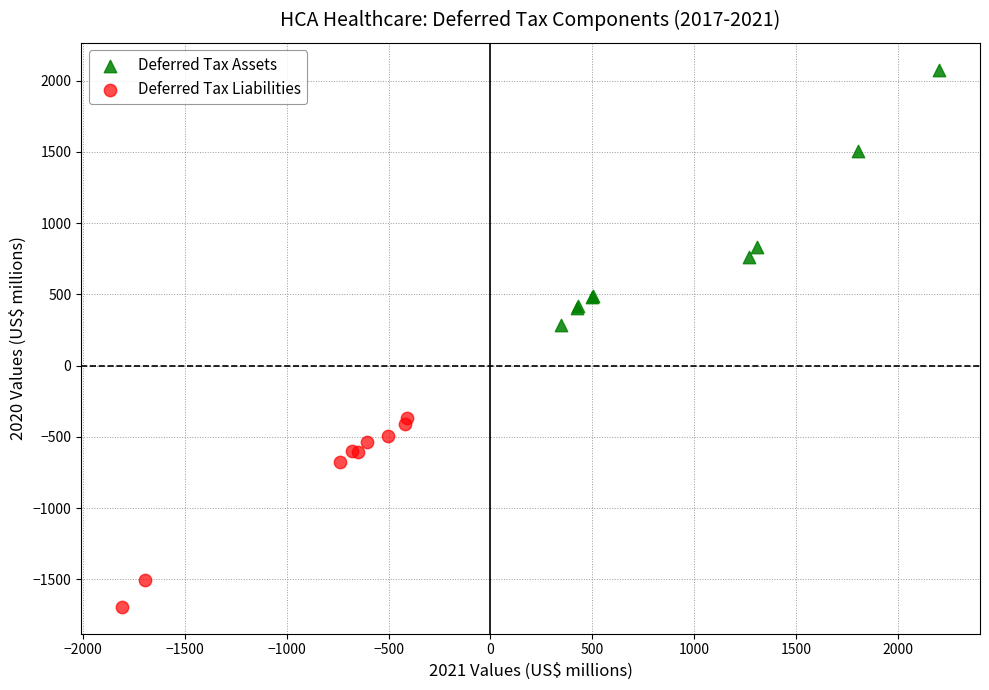

Which series reaches the minimum Y coordinate?

Deferred Tax Liabilities